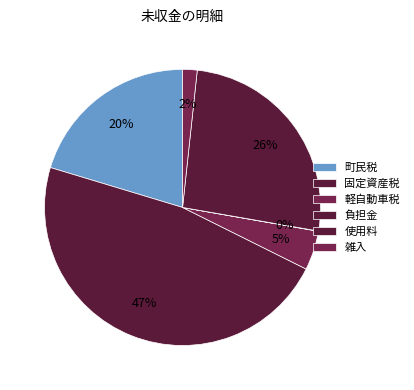

To the nearest percent, what portion does 固定資産税 represent?

47%